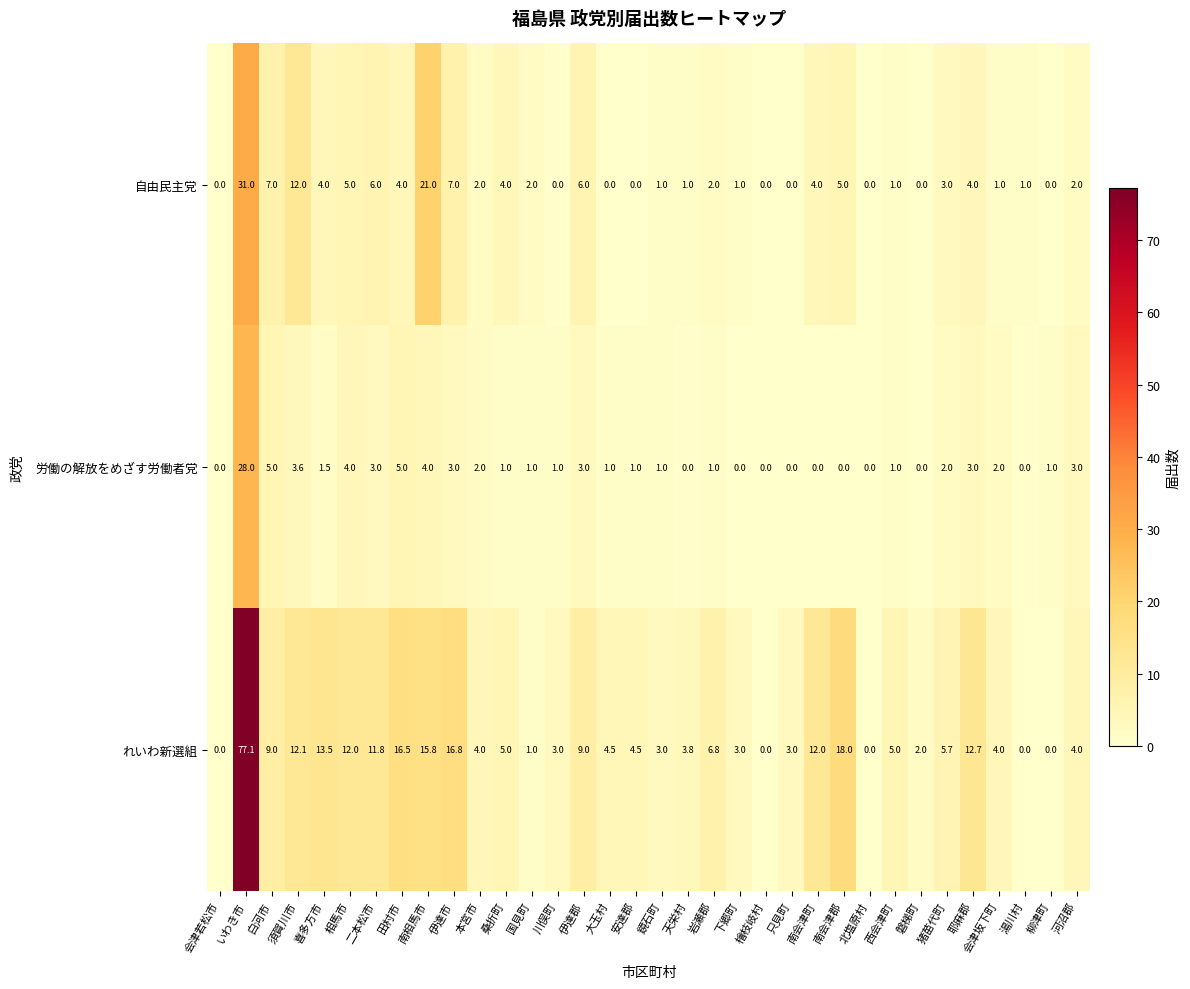

How many distinct data groups are displayed?

3